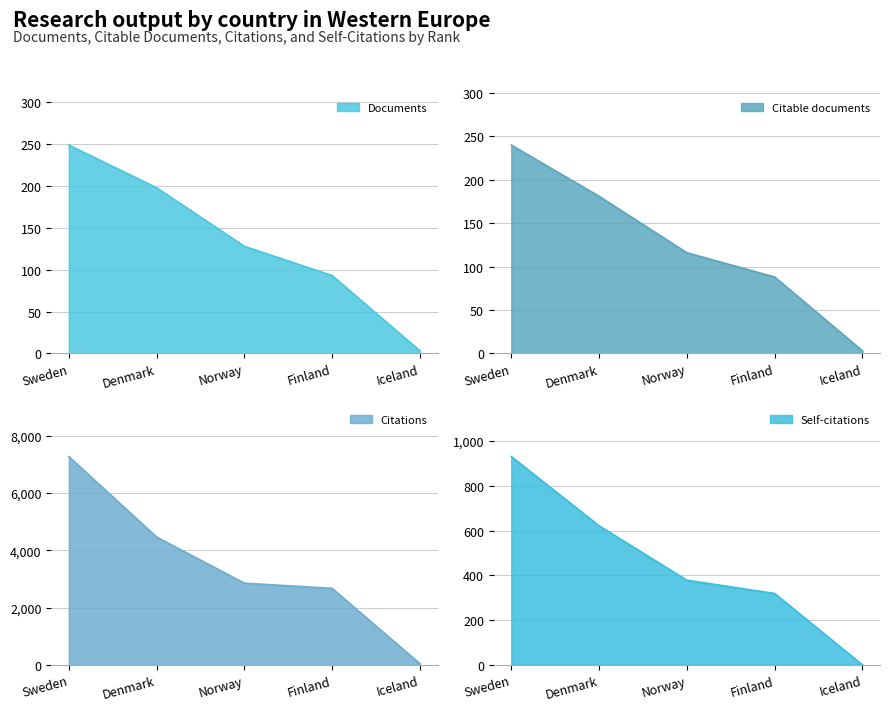

Where does the Citations series first go above 2854?

Sweden